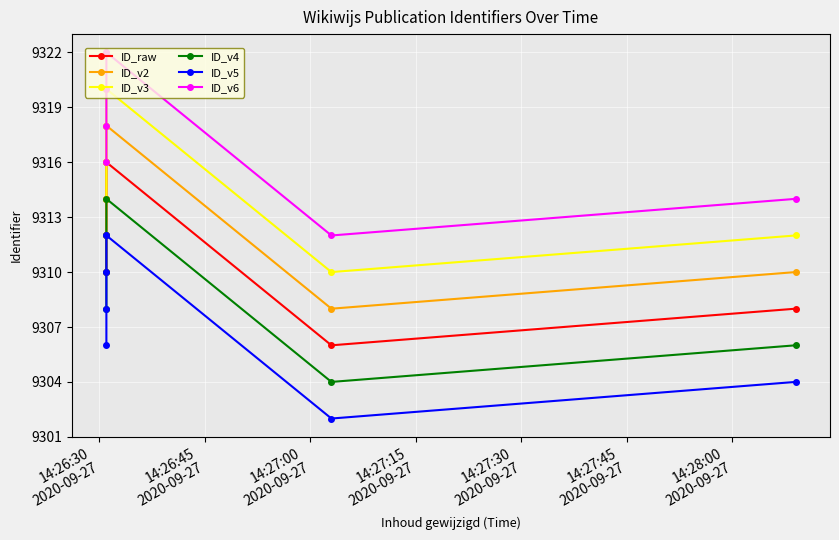

Is this an area chart (filled region under the line)?

No